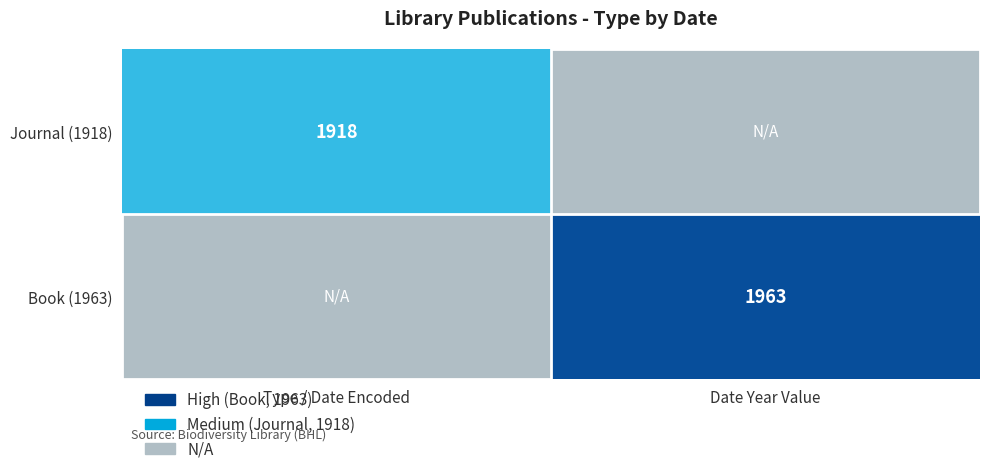

The Journal (1918) series shows 1092 at Type / Date Encoded. True or false?

False